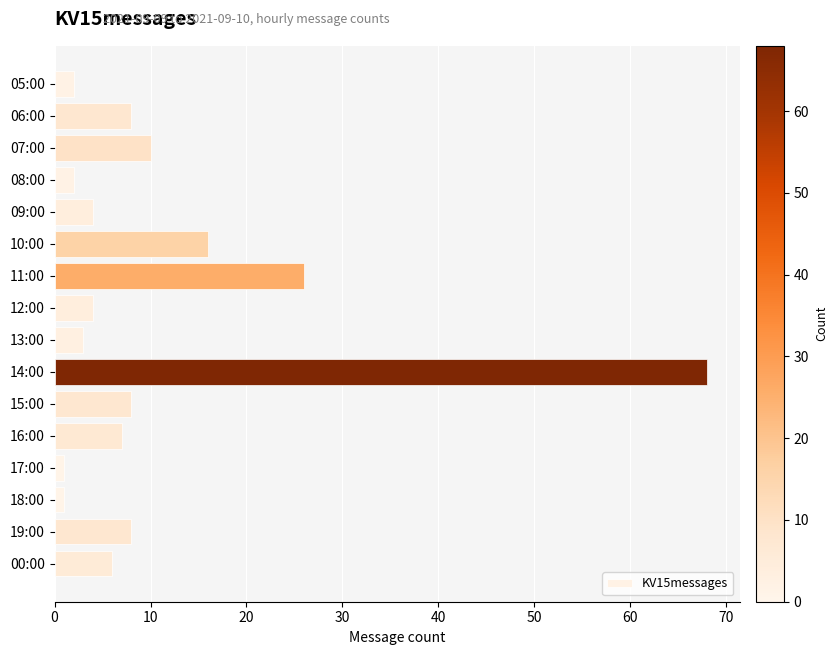

What is the sum of all values?

174